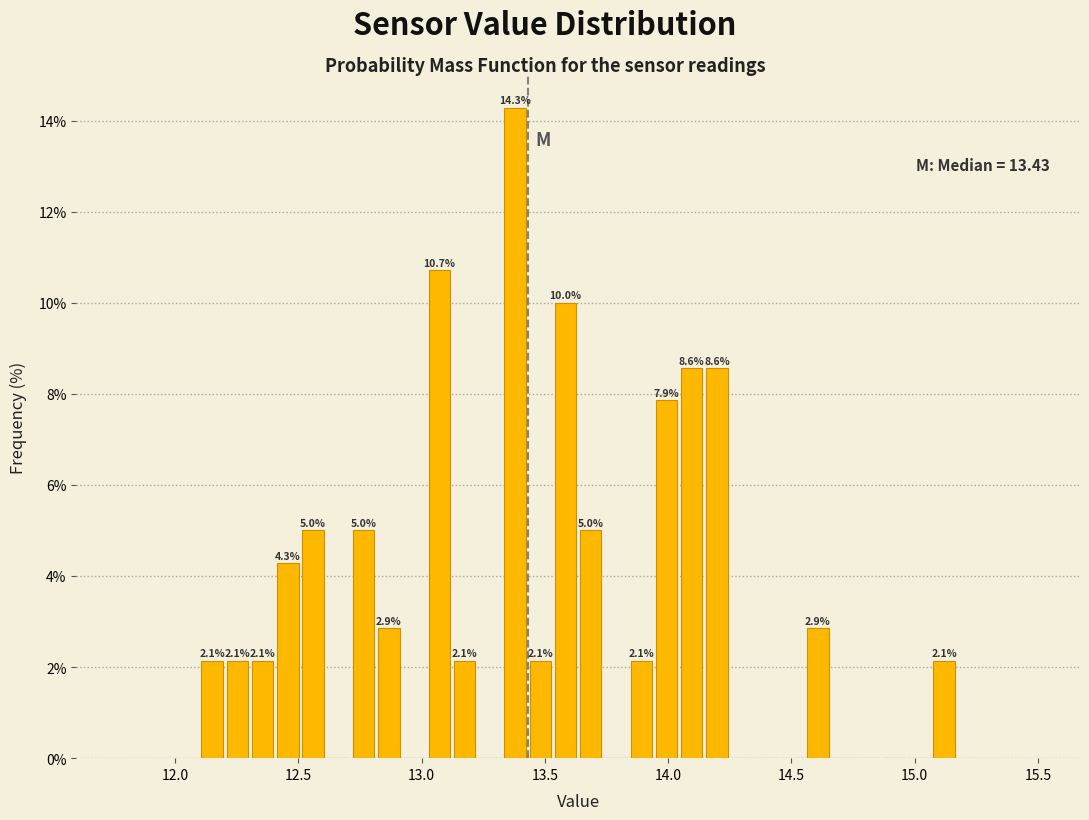

Read against the x-axis, roughly where is the centre of the tallest bar?

13.40